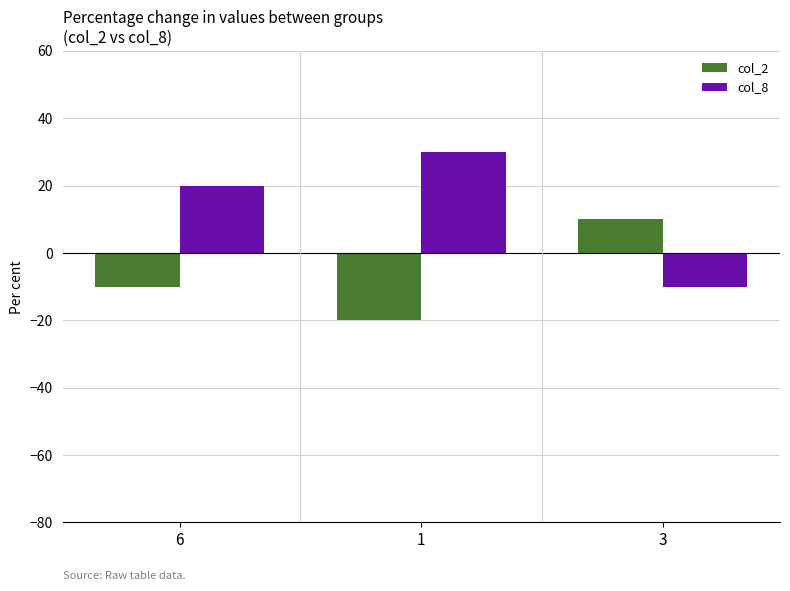

Which category has the highest value across all series?

1